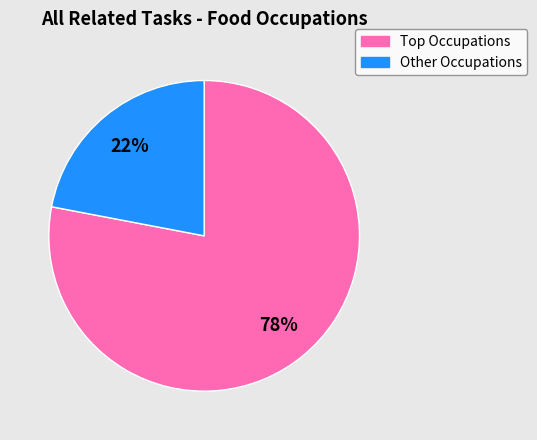

To the nearest percent, what is the average slice percentage?

50%